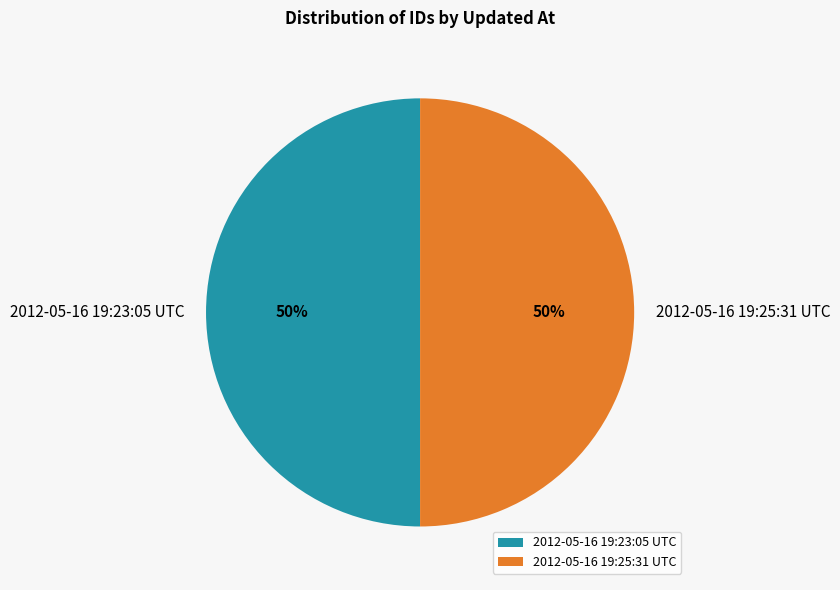

Do 2012-05-16 19:23:05 UTC and 2012-05-16 19:25:31 UTC together represent more than half of the pie?

Yes